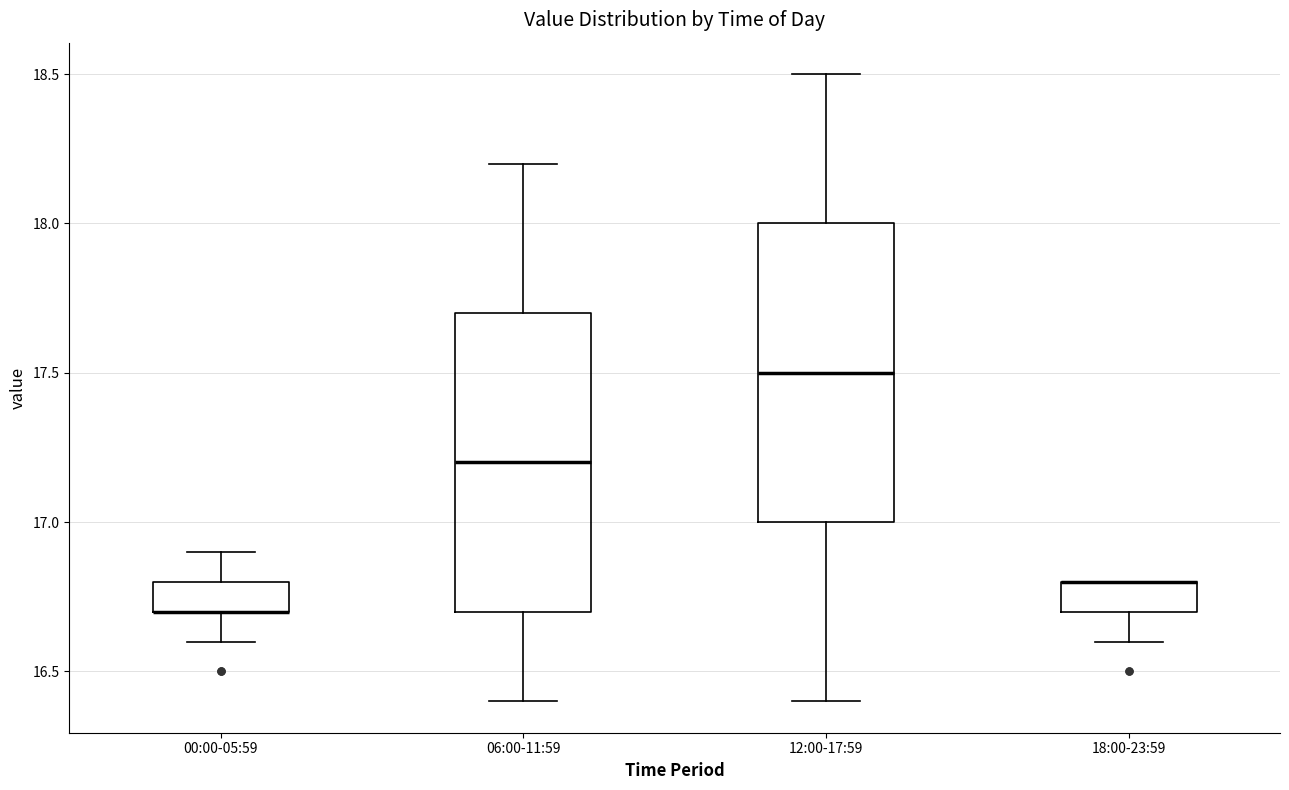

Reading left to right, read every box against the y-axis: the position of its median line, the range the box covers, and the ends of its whiskers. The values are not printed on the chart, so give them approximately, as read against the axis.

00:00-05:59: median 16.7 (drawn on the box's lower edge), box 16.7 to 16.8, whiskers 16.6 to 16.9
06:00-11:59: median 17.2, box 16.7 to 17.7, whiskers 16.4 to 18.2
12:00-17:59: median 17.5, box 17.0 to 18.0, whiskers 16.4 to 18.5
18:00-23:59: median 16.8 (drawn on the box's upper edge), box 16.7 to 16.8, whiskers 16.6 to 16.8